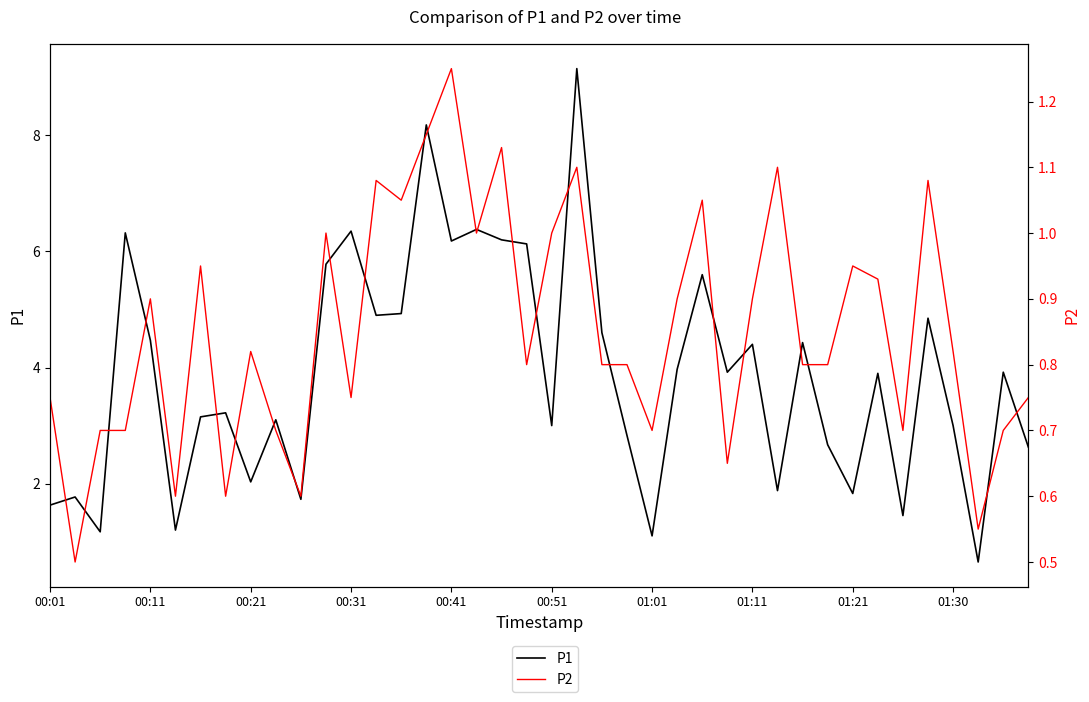

In P2, how many points are higher than both neighbors (excluding endpoints)?

12